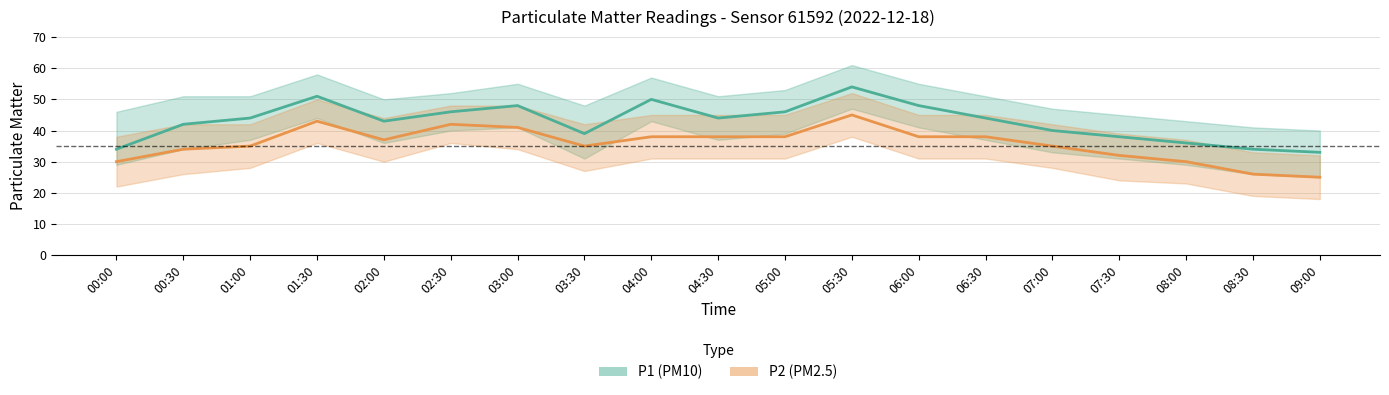

What is the difference between the maximum and minimum values in the P2 center series?

20